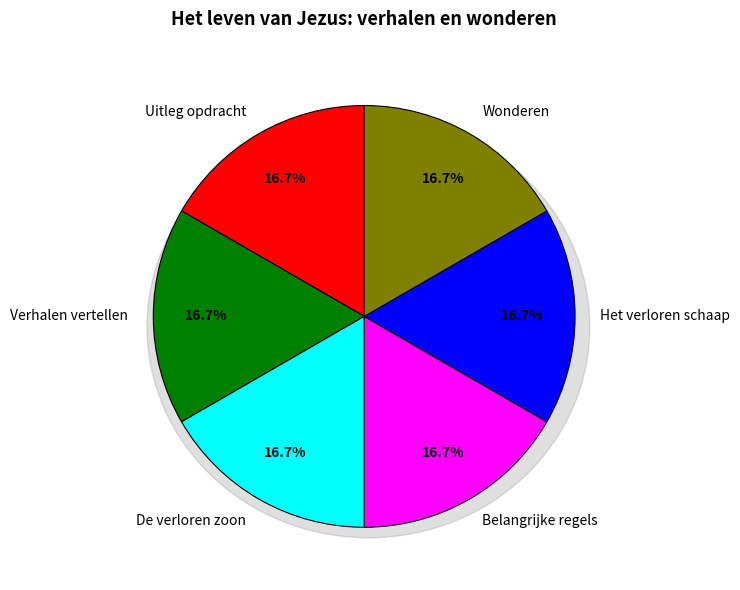

Approximately how many times larger is the value at Het verloren schaap compared to Wonderen?

1.0